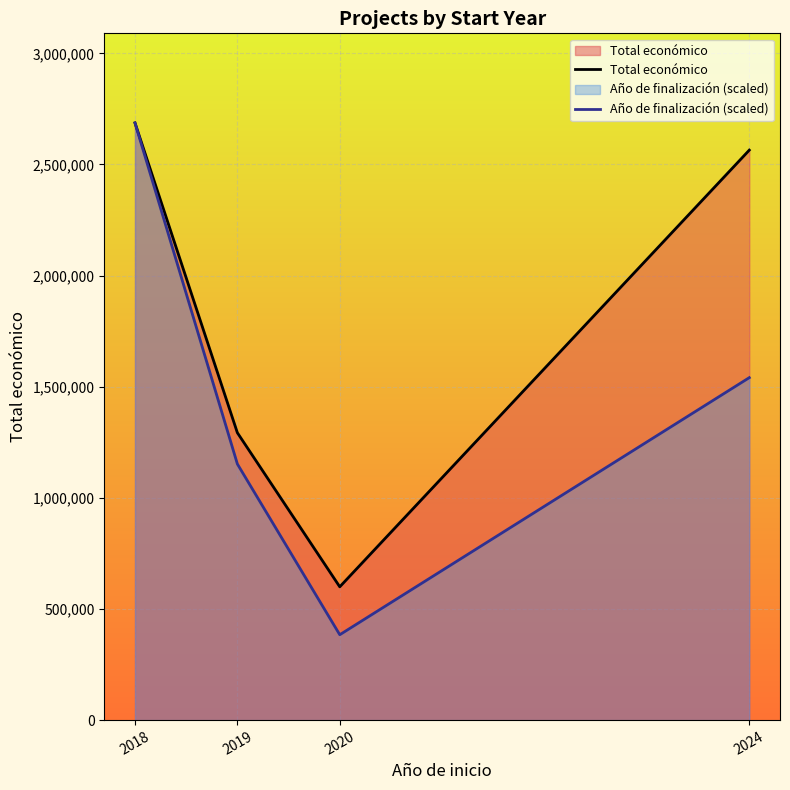

True or false: Total económico has more than 1 interior local peaks.

False